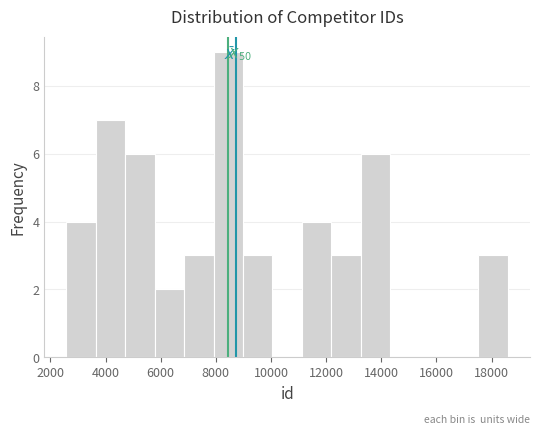

Over which range of the x-axis is the bar tallest?

8000 to 9000